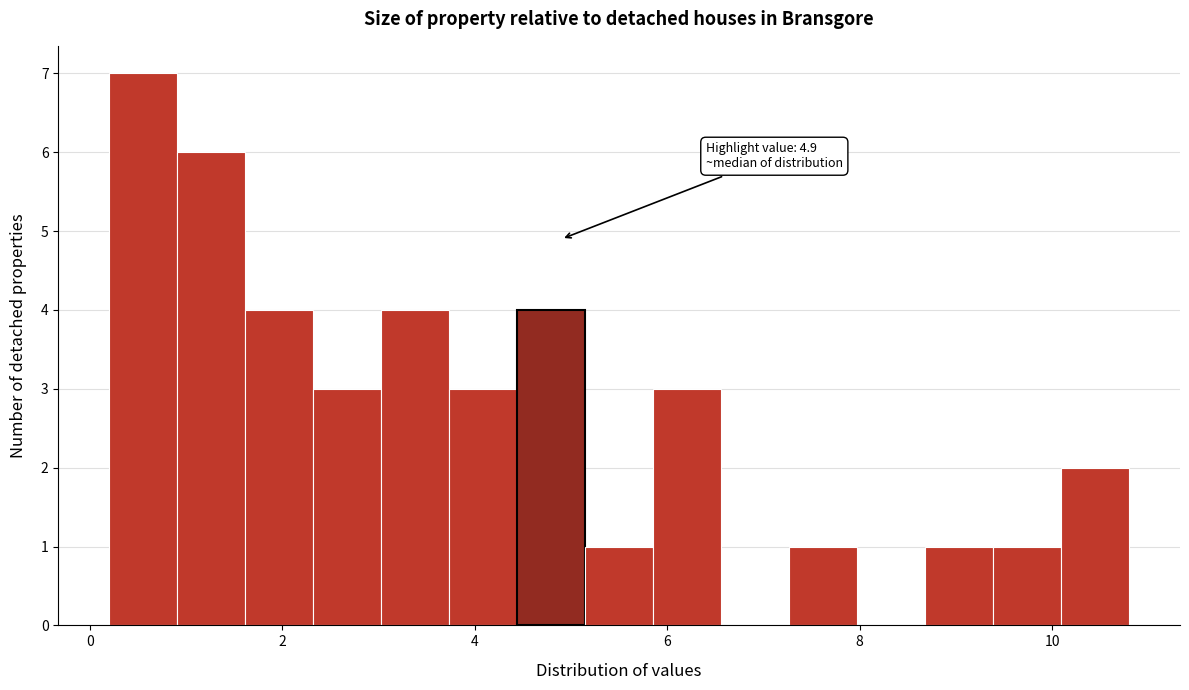

Read against the x-axis, roughly where is the centre of the tallest bar?

0.6